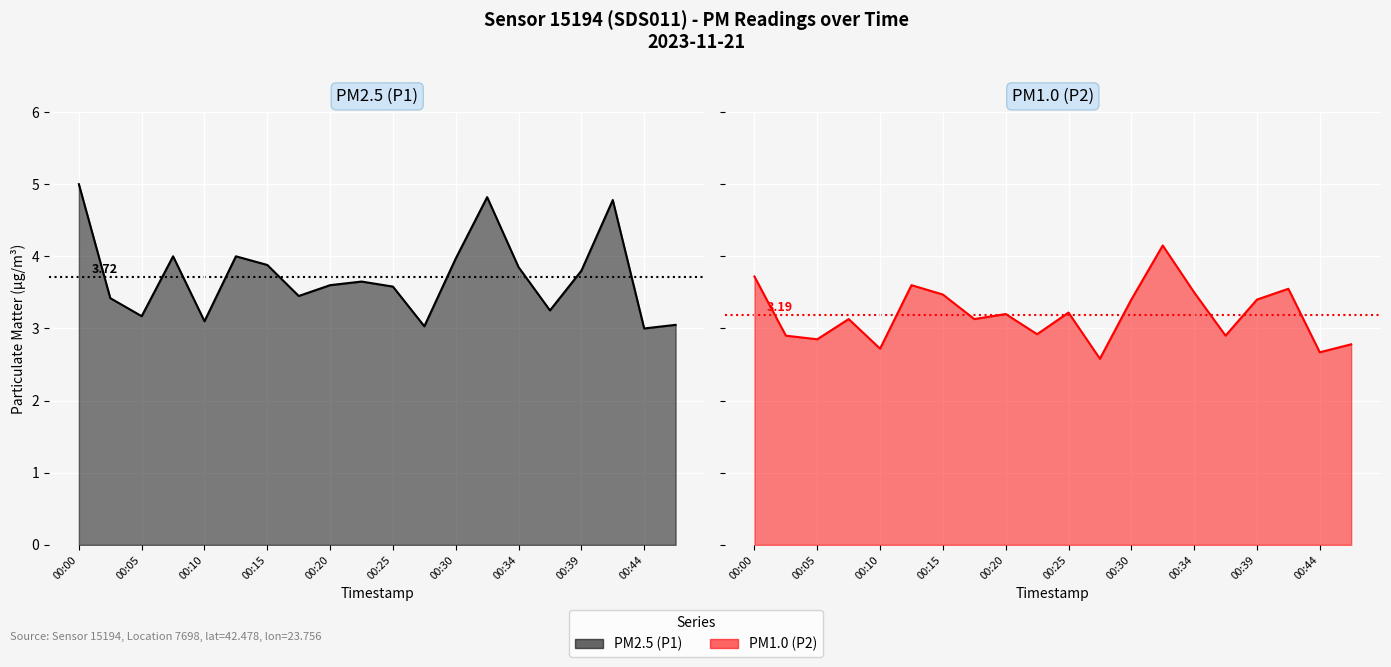

How many interior local peaks does the P2 series have?

6